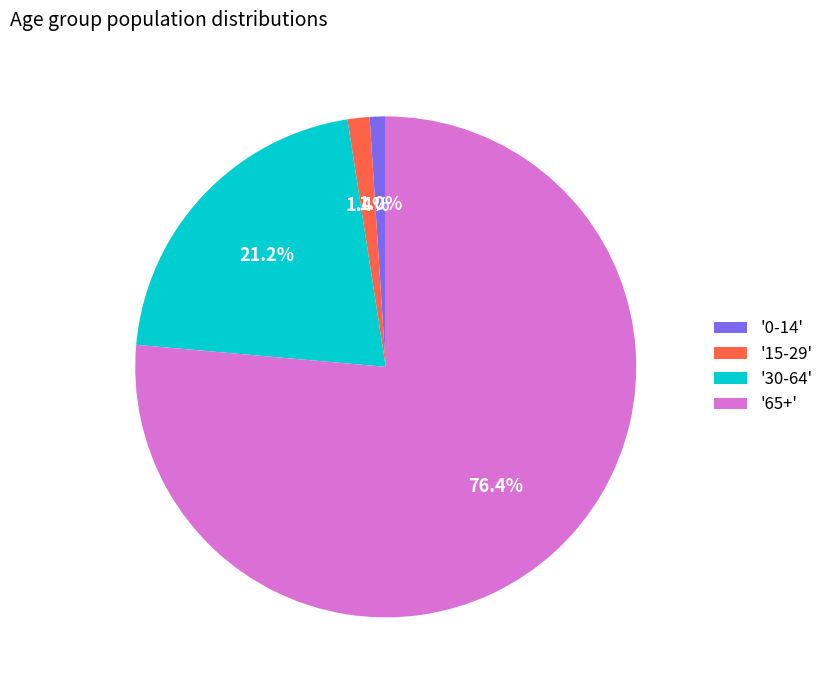

Count the number of slices in the pie.

4